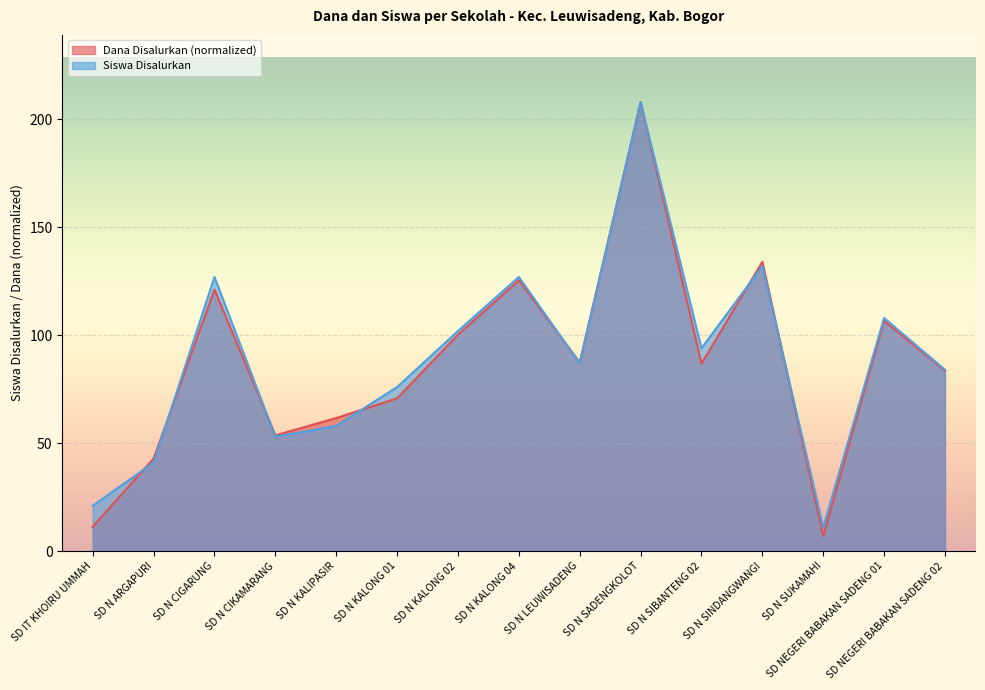

True or false: Dana Disalurkan has a value of 64.3 at SD N KALONG 04.

False